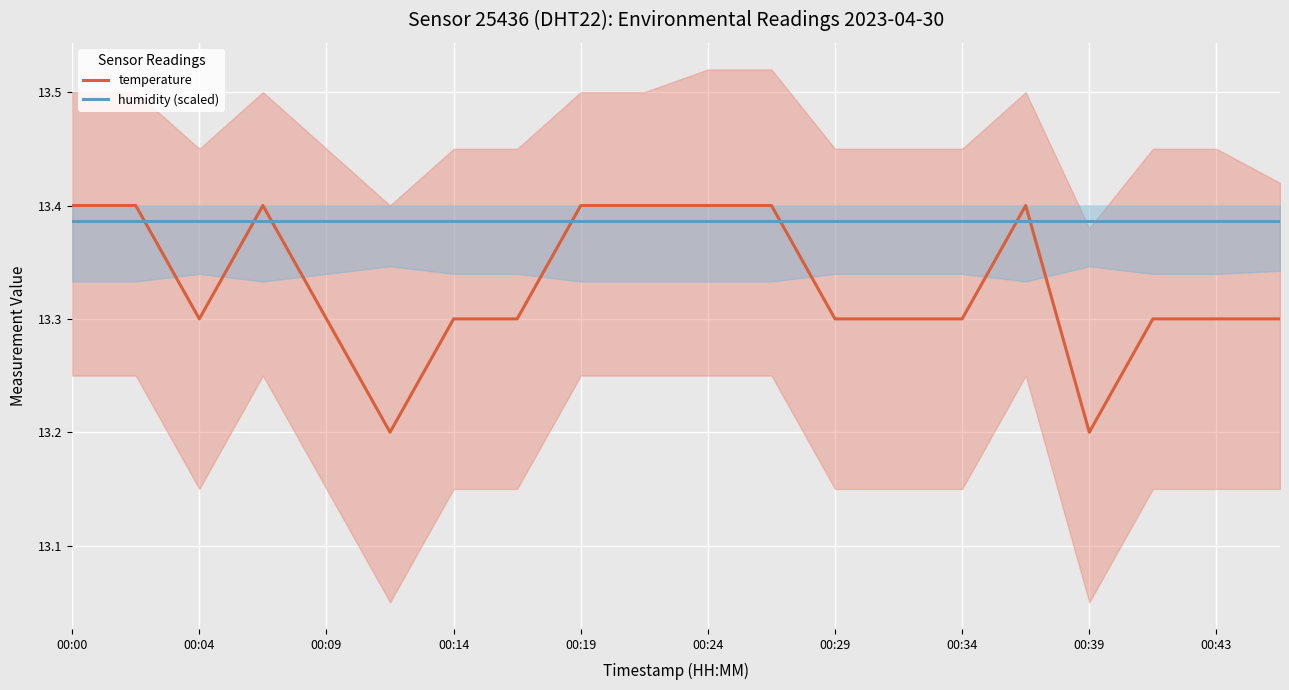

The humidity (scaled) series shows 23.8 at 00:43. True or false?

False